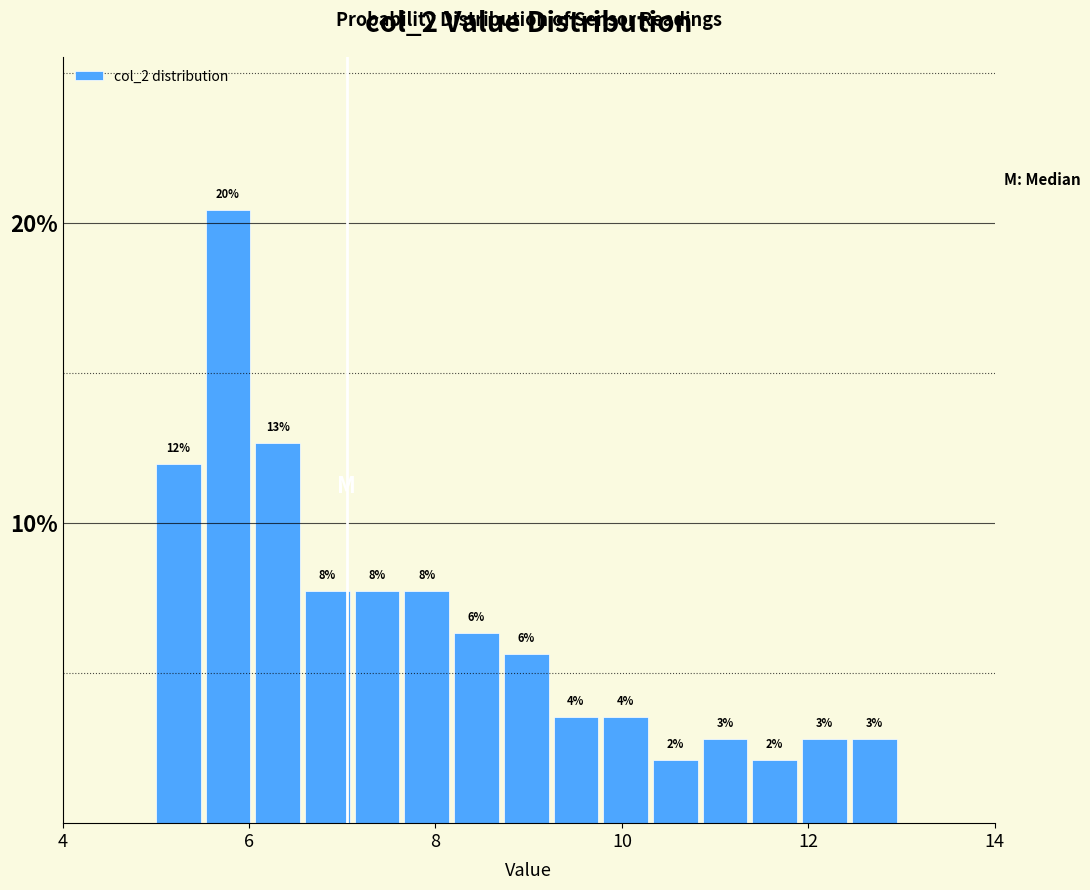

Read against the x-axis, roughly where is the centre of the tallest bar?

5.8